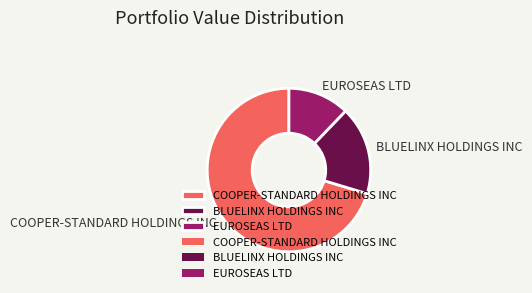

Approximately how many times larger is the value at EUROSEAS LTD compared to BLUELINX HOLDINGS INC?

0.7